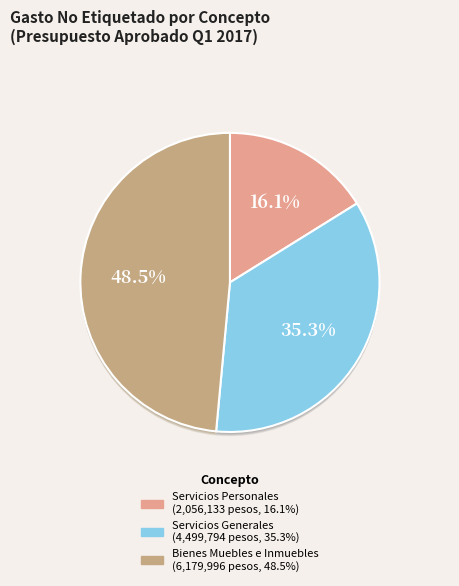

True or false: Servicios Personales accounts for 16% of the total.

True